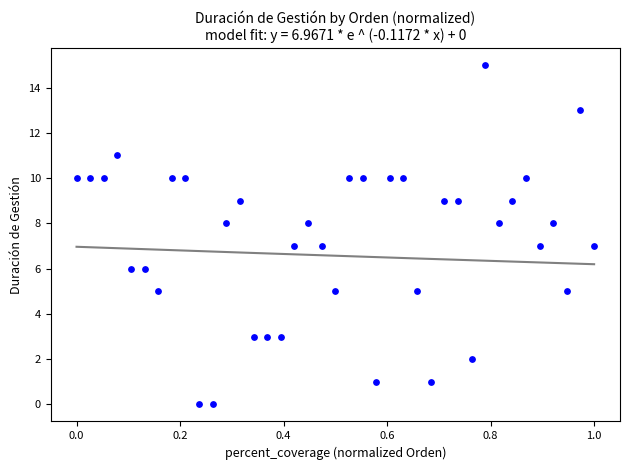

What is the range of Y values (max minus min)?

15